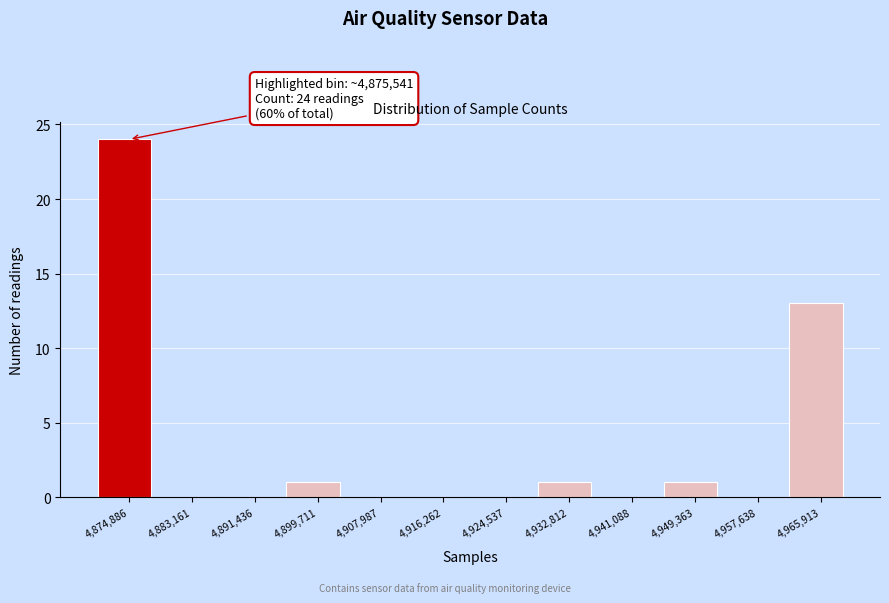

Reading right to left, list all the values displayed in this chart.

4,965,913=13	4,957,638=0	4,949,363=1	4,941,088=0	4,932,812=1	4,924,537=0	4,916,262=0	4,907,987=0	4,899,711=1	4,891,436=0	4,883,161=0	4,874,886=24